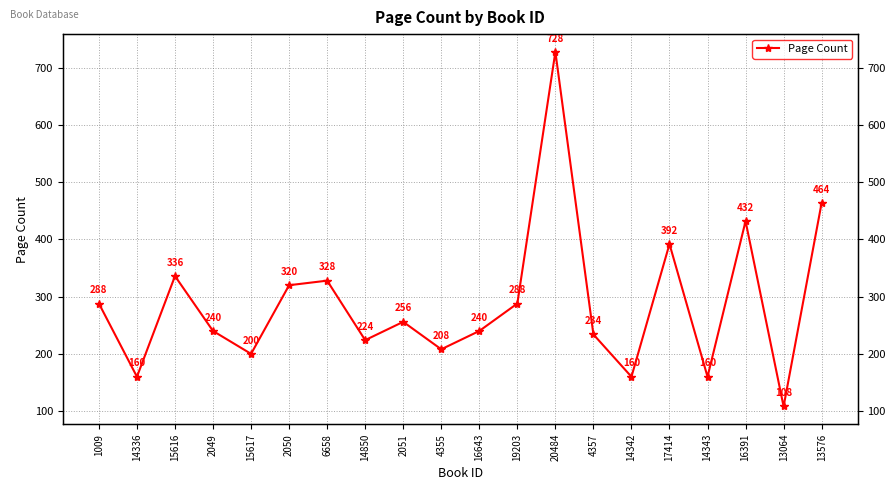

What is the greatest value displayed?

728